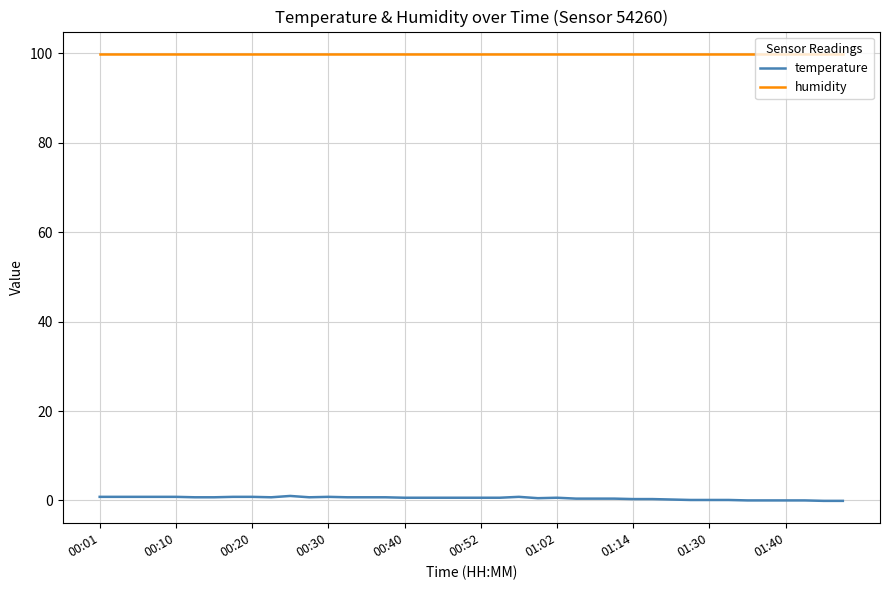

What are all the series names shown in the legend?

temperature, humidity